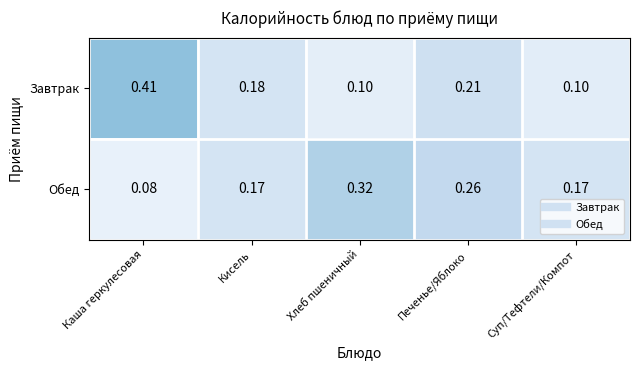

At which label is Обед closest to 0?

Каша геркулесовая